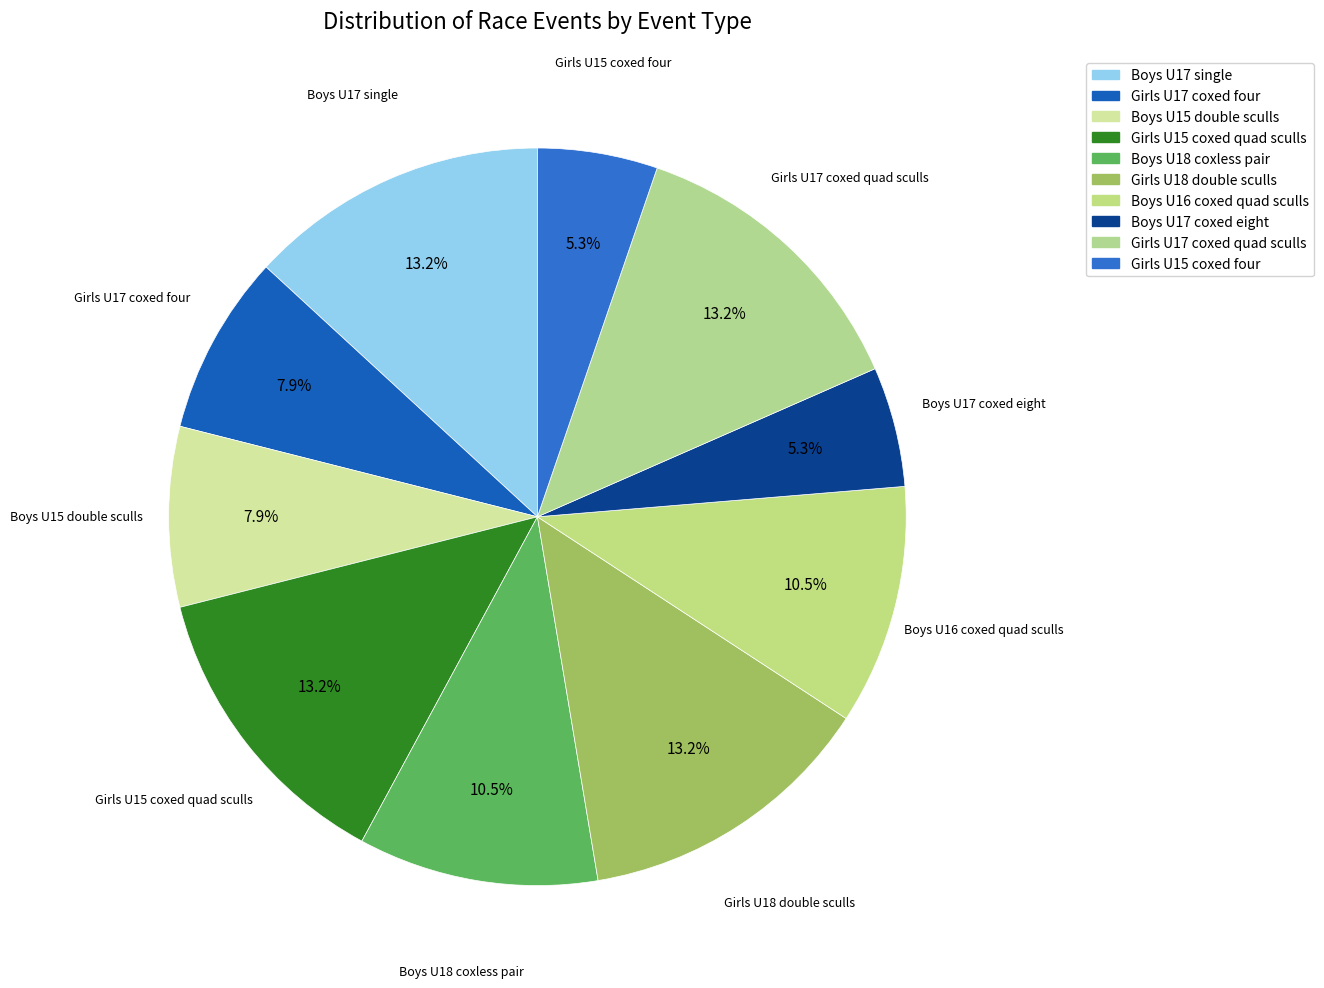

Does Boys U17 single represent more than half of the total?

No